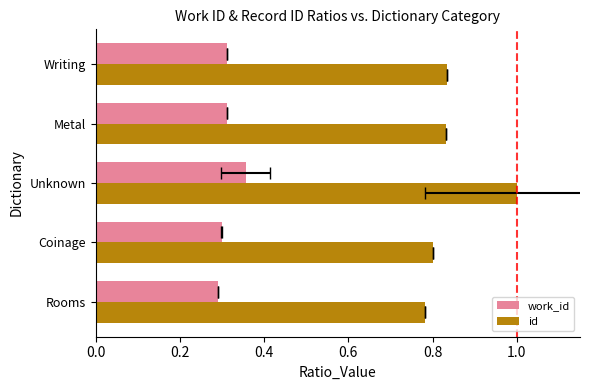

The id series shows 1.7 at Unknown. True or false?

False